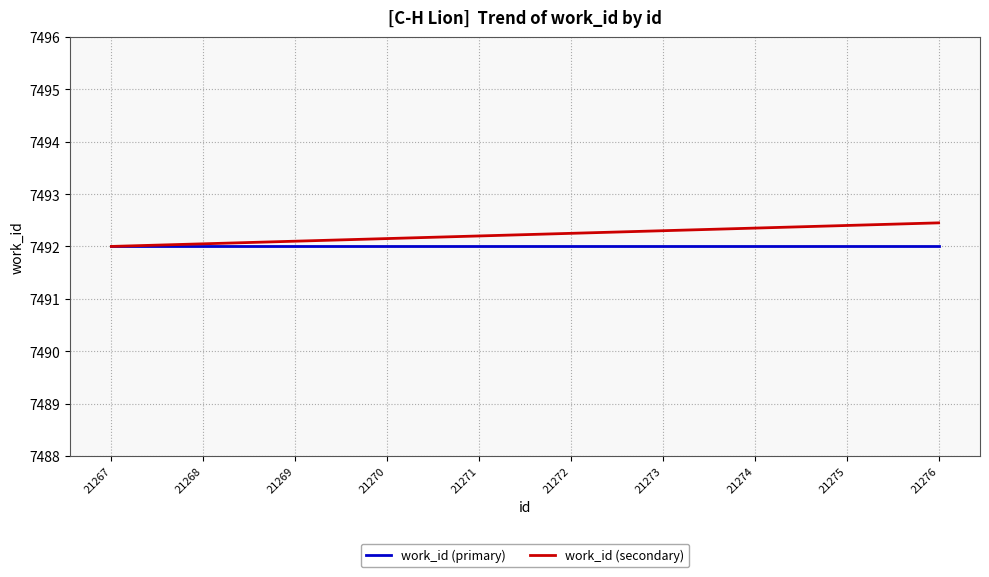

The work_id (primary) series shows 13164.3 at 21274. True or false?

False